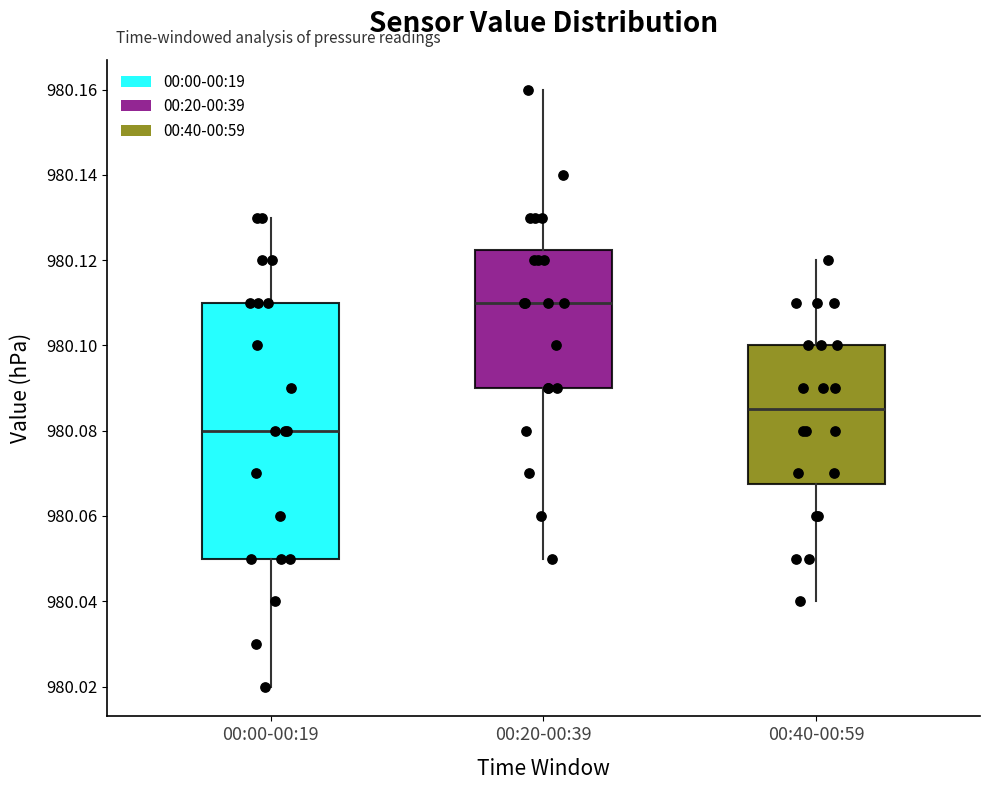

Where is the lower edge of the box for 00:40-00:59 on the y-axis? The values are not printed on the chart, so give them approximately, as read against the axis.

980.068